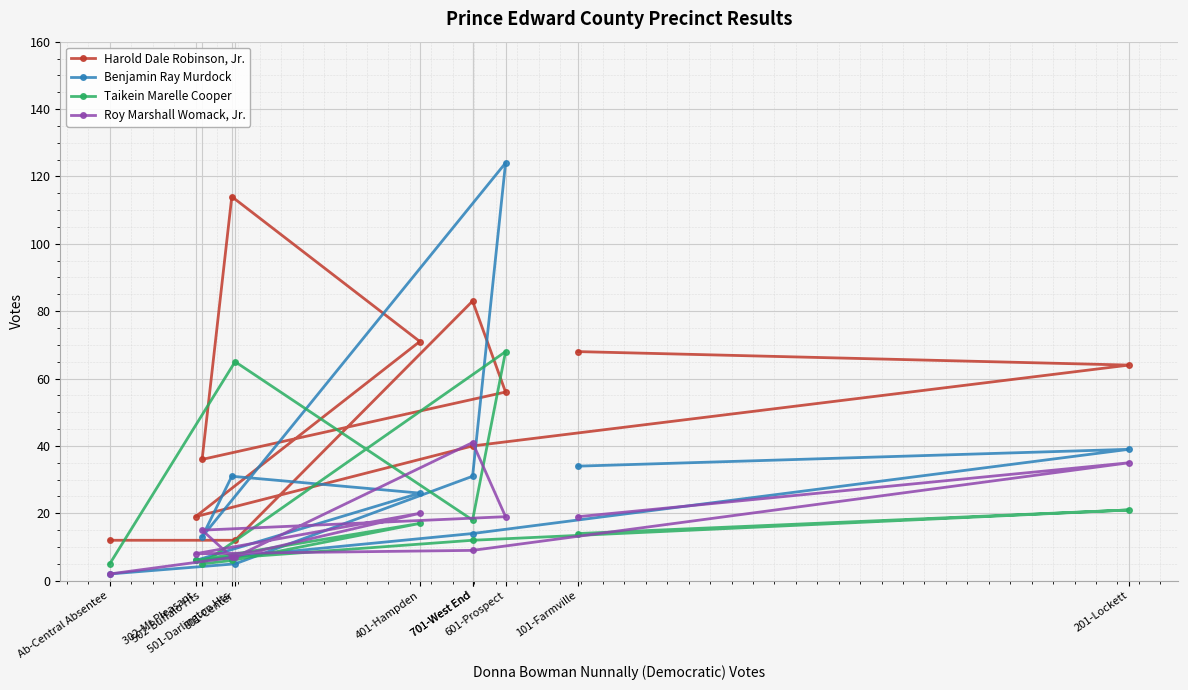

How many intersections are there between Roy Marshall Womack, Jr. and Benjamin Ray Murdock?

5